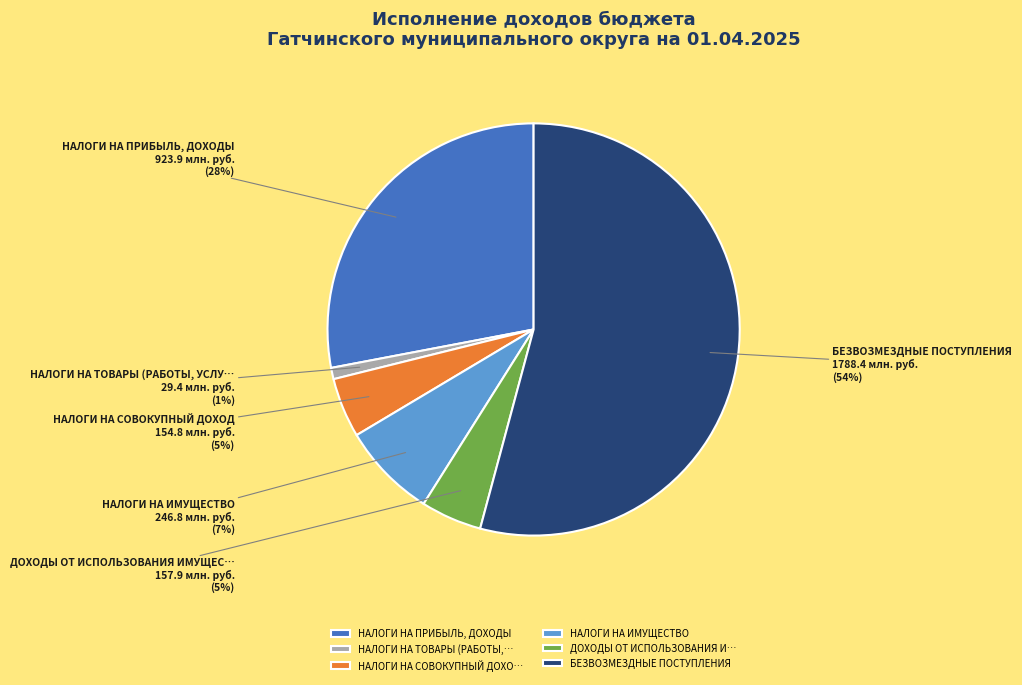

What percentage is the БЕЗВОЗМЕЗДНЫЕ ПОСТУПЛЕНИЯ slice, to the nearest percent?

54%